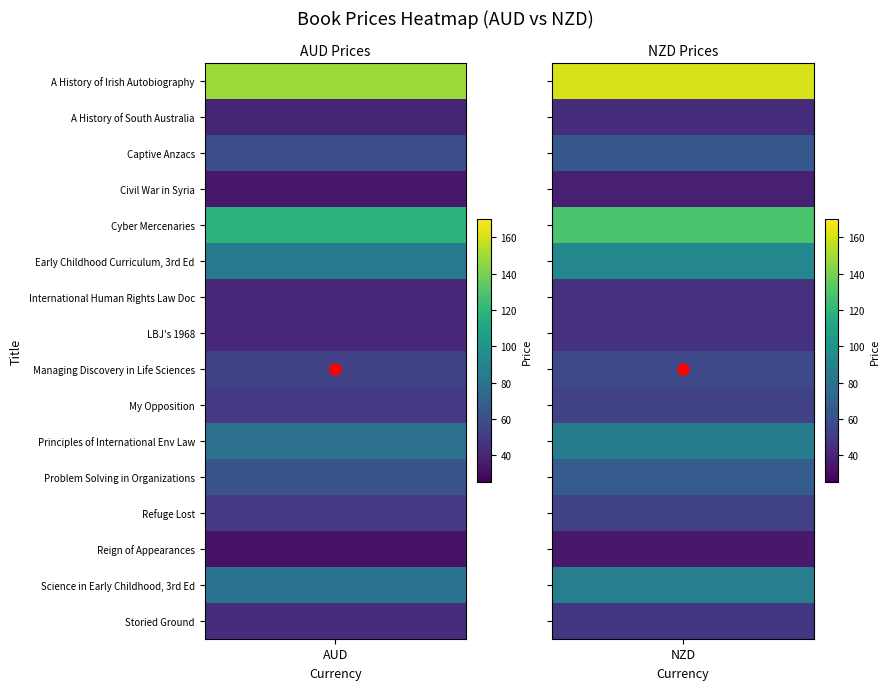

The value of NZD at 0 is 160.9. True or false?

True